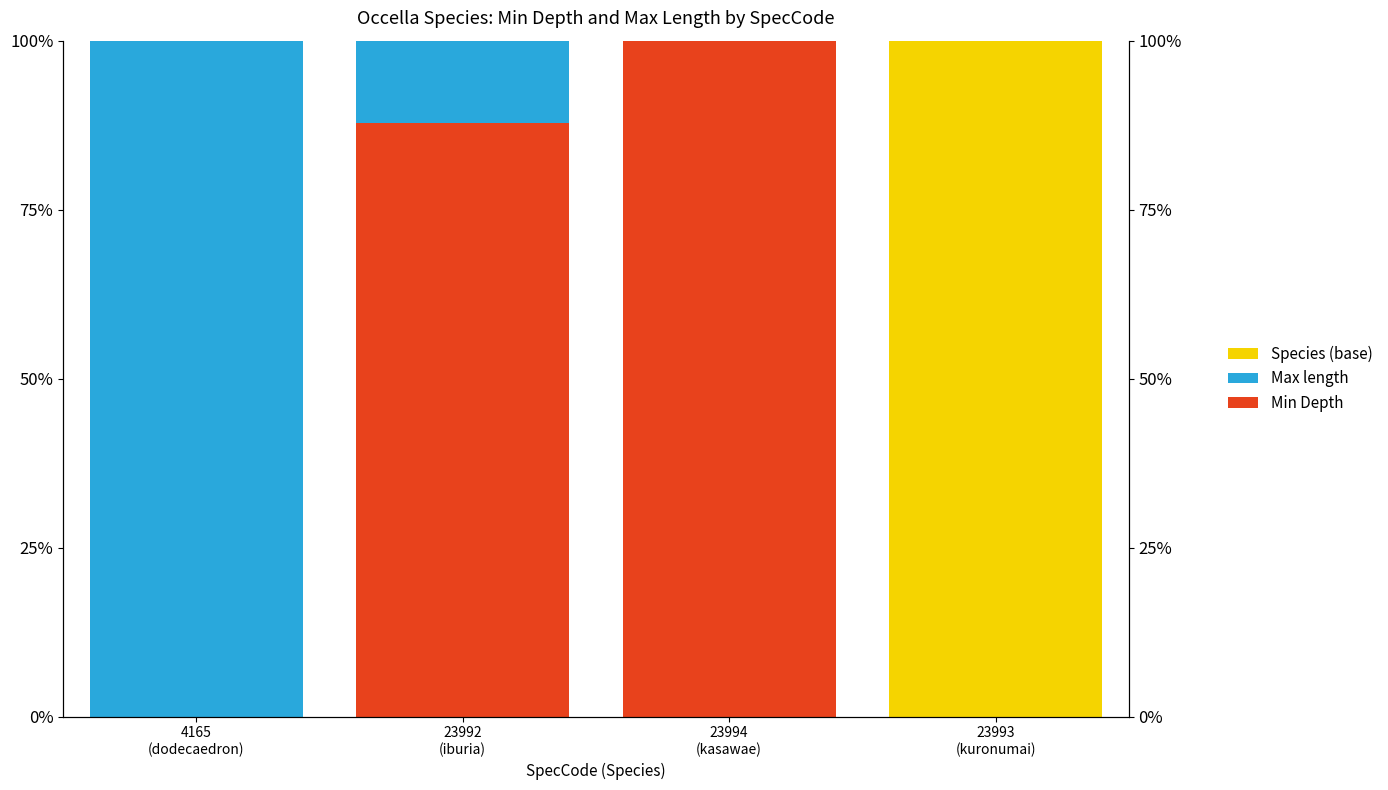

Reading left to right, transcribe all the data shown in this chart.

Species (base): 4165
(dodecaedron)=0.0	23992
(iburia)=0.0	23994
(kasawae)=0.0	23993
(kuronumai)=100.0
Max length: 4165
(dodecaedron)=100.0	23992
(iburia)=12.2	23994
(kasawae)=0.0	23993
(kuronumai)=0.0
Min Depth: 4165
(dodecaedron)=0.0	23992
(iburia)=87.8	23994
(kasawae)=100.0	23993
(kuronumai)=0.0